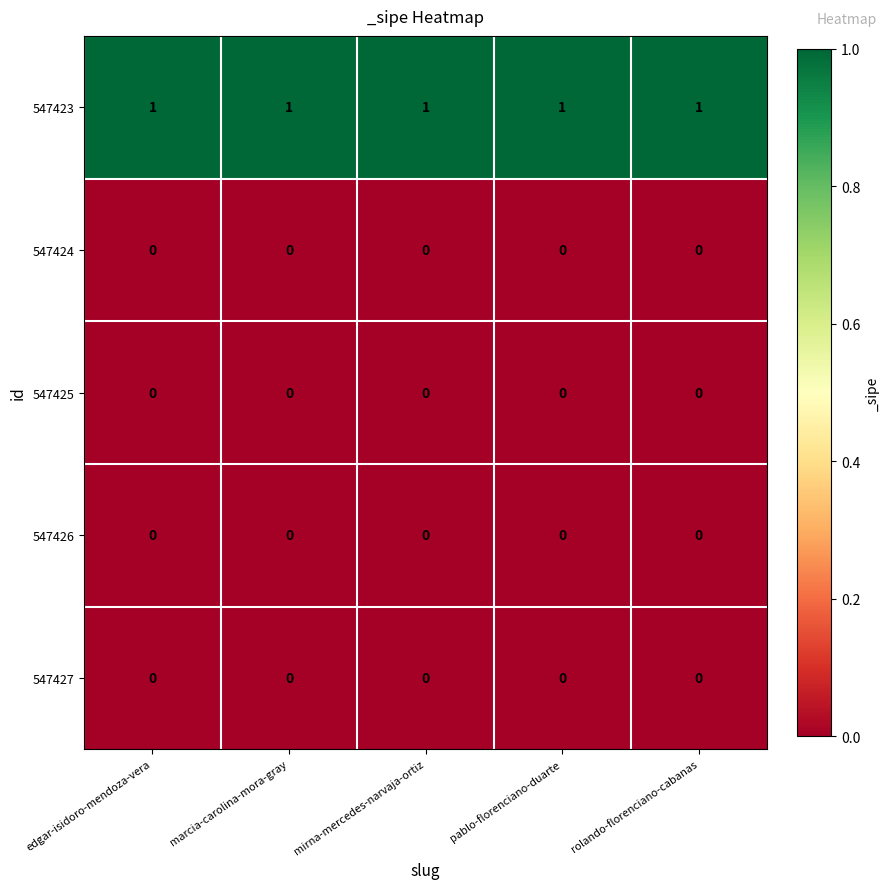

What is the difference between the highest and lowest values at edgar-isidoro-mendoza-vera?

1